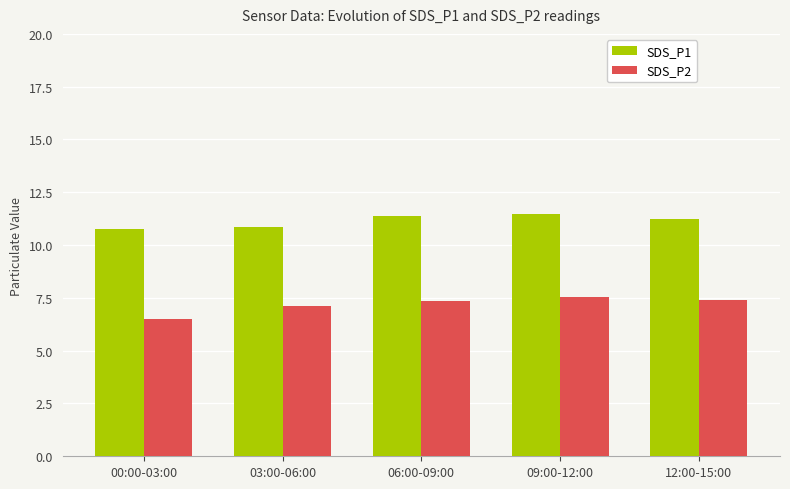

Rank the series at 09:00-12:00 from highest to lowest value.

SDS_P1, SDS_P2